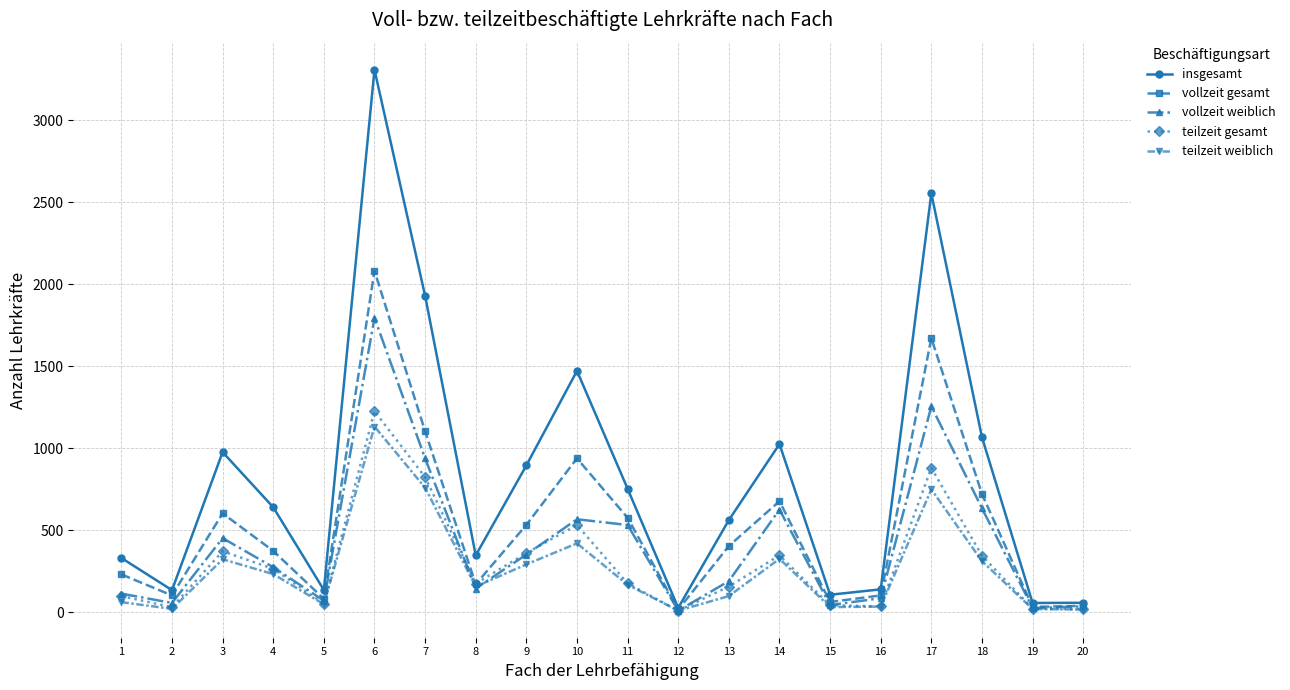

Which series has the largest total across all categories?

insgesamt